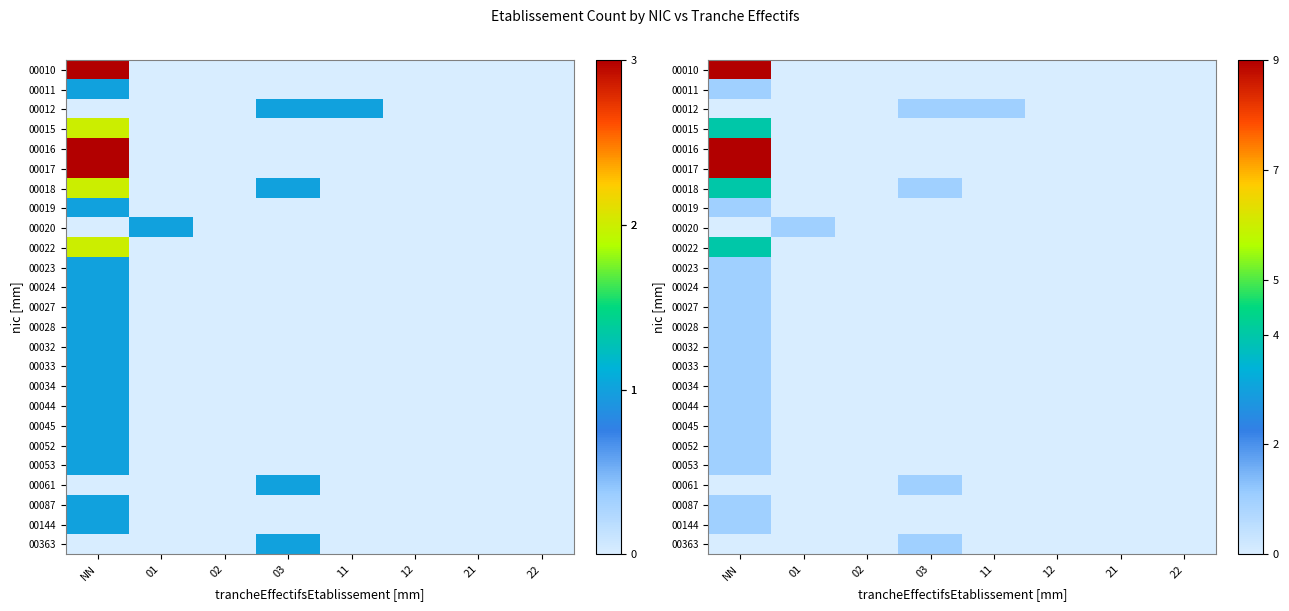

At how many categories does at least one series exceed 2?

1